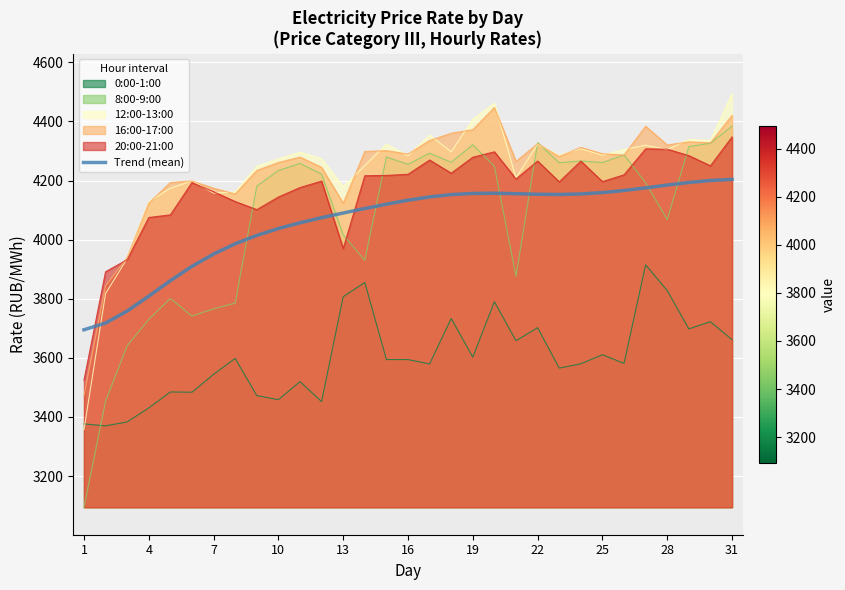

Which series has the widest spread of values?

8:00-9:00